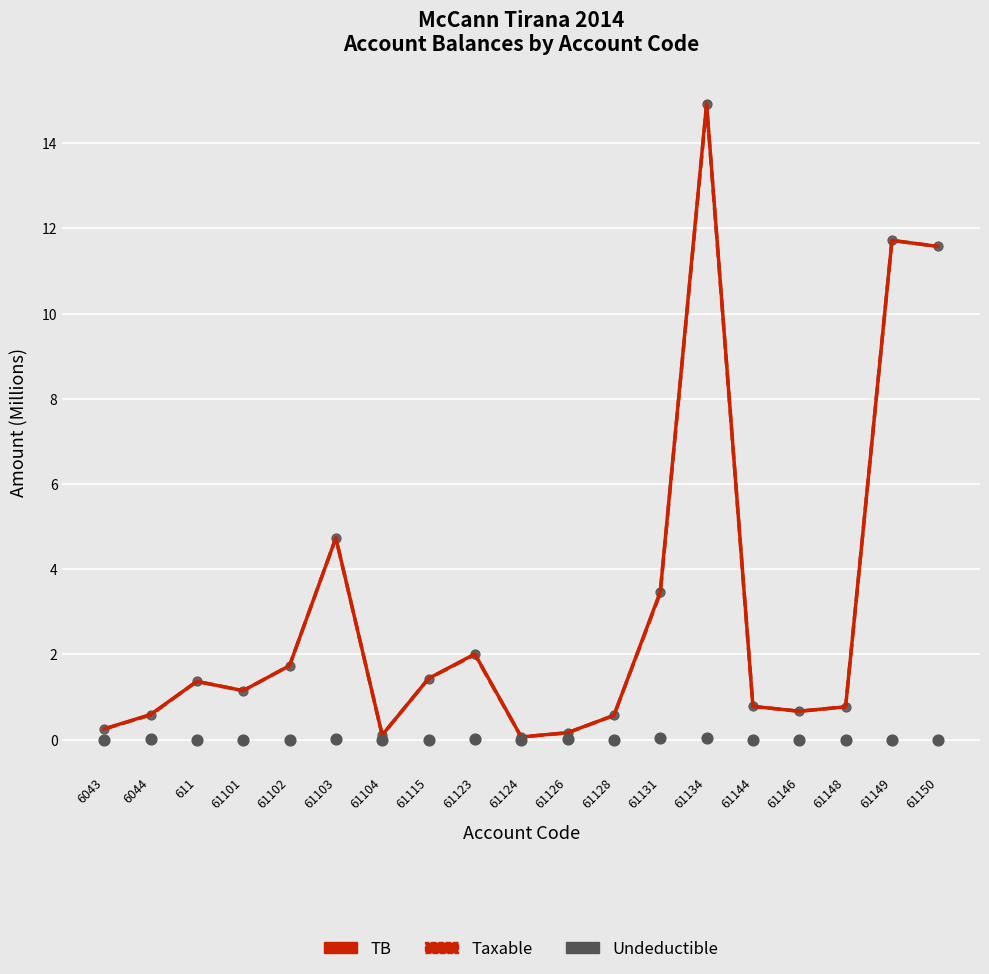

Which series contains the lowest Y value?

Undeductible